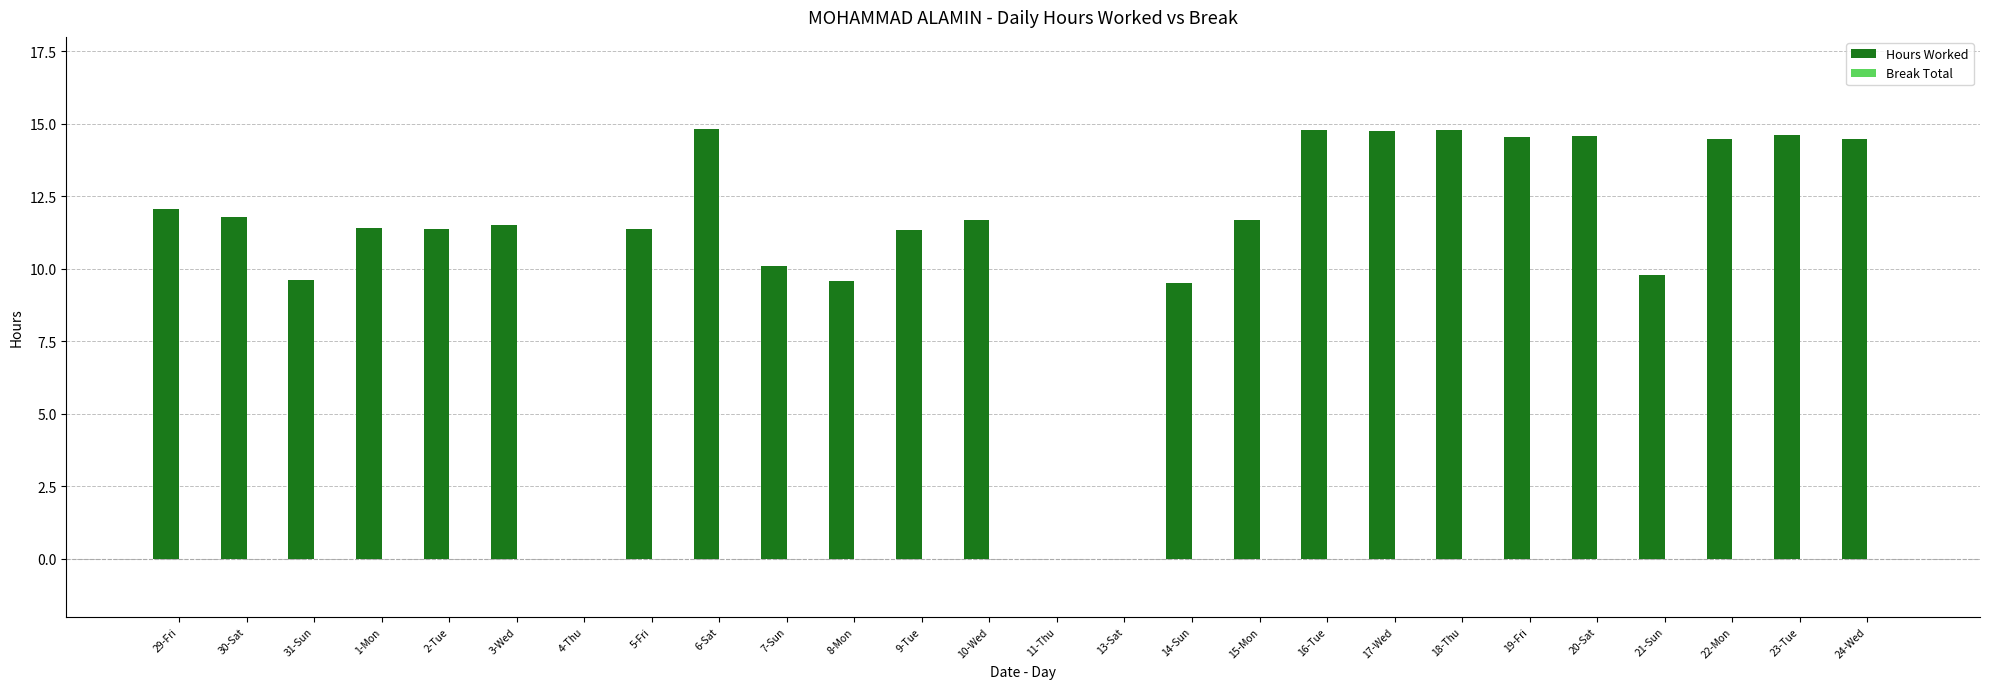

Approximately how many times larger is the value at 10-Wed compared to 16-Tue?

0.8